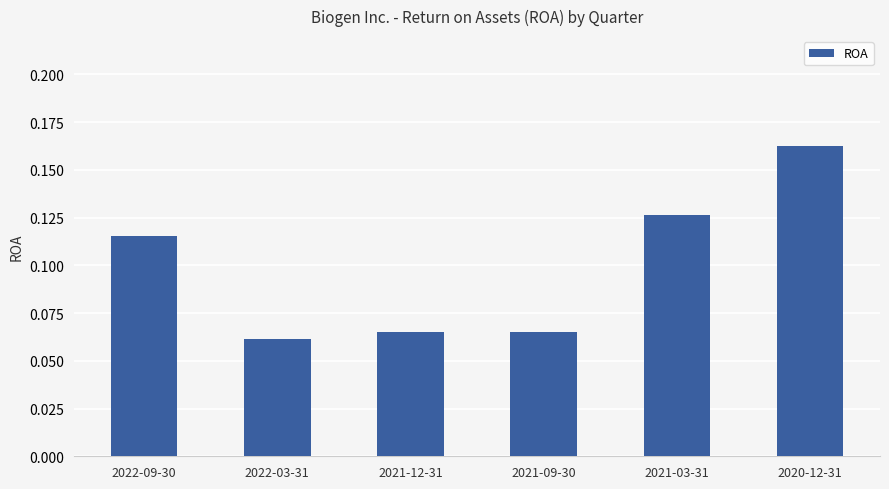

Which category has the highest value across all series?

2020-12-31